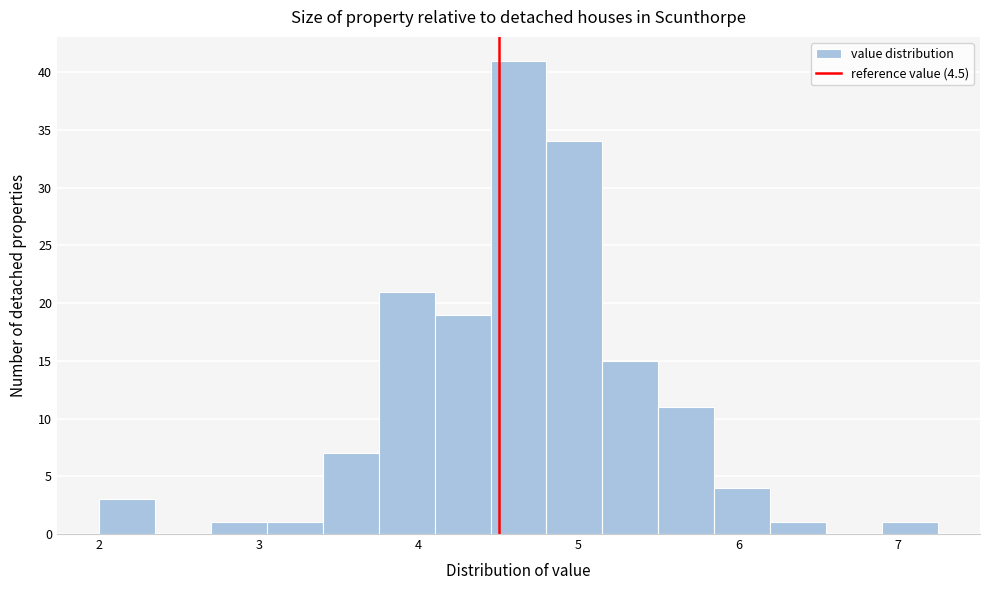

Read against the x-axis, roughly where is the centre of the tallest bar?

4.6